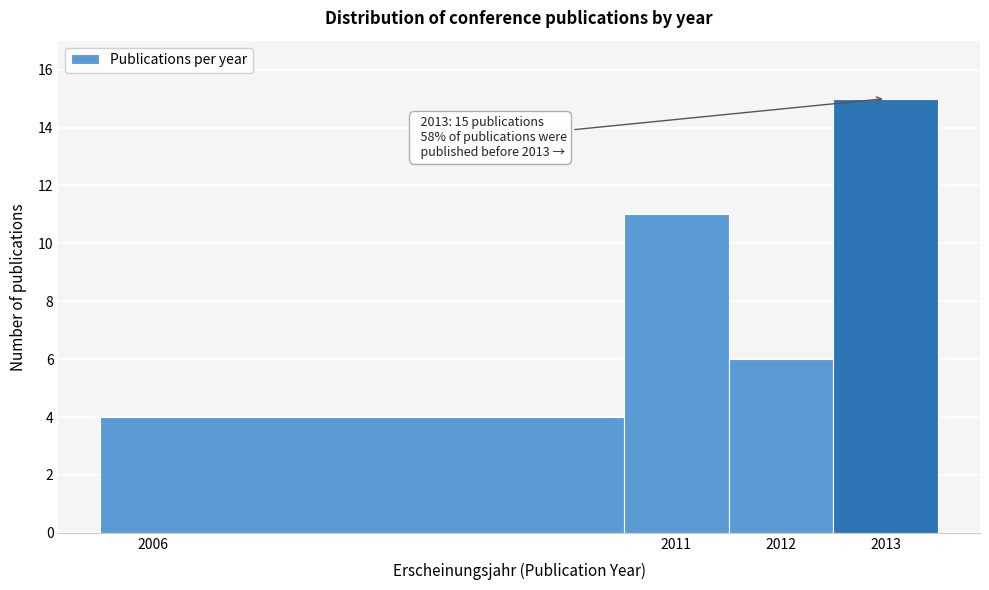

Over which range of the x-axis is the bar tallest?

2012.5 to 2013.5